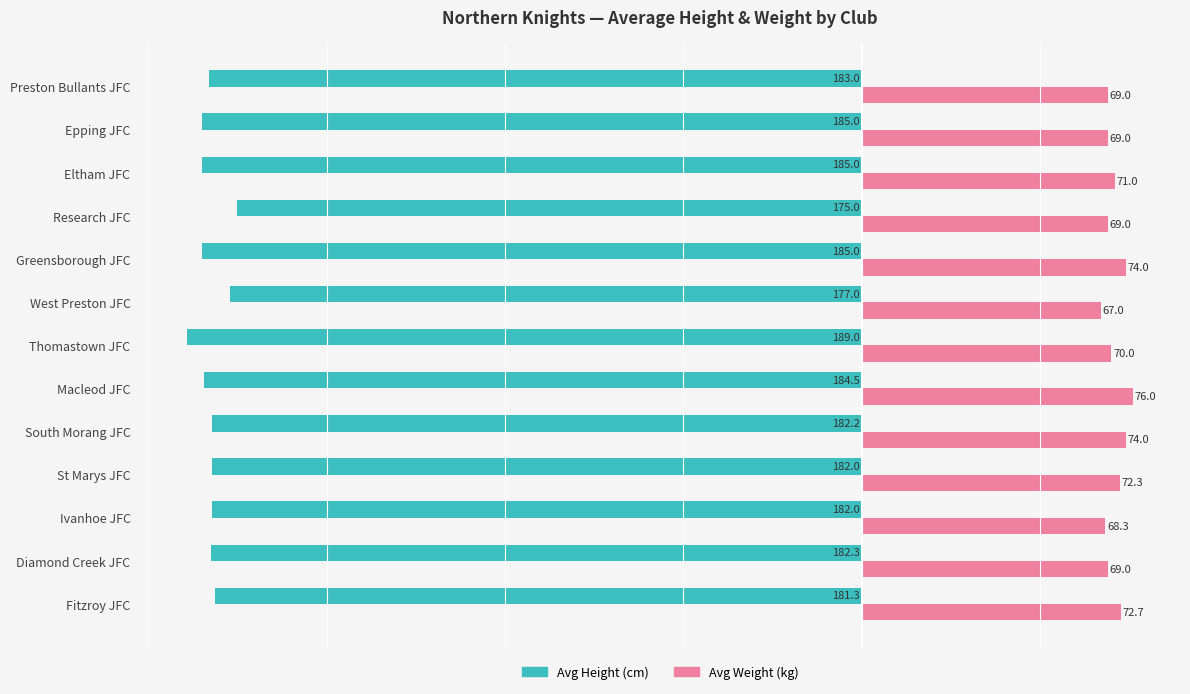

List the series in order of their peak value, lowest first.

Avg Height (cm), Avg Weight (kg)